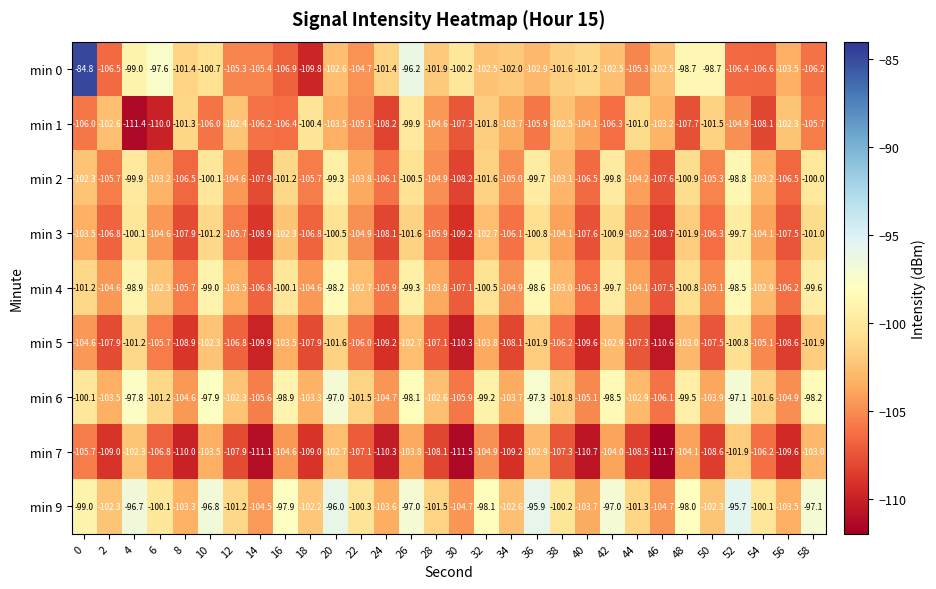

Which category has the highest value in the min 5 series?

52